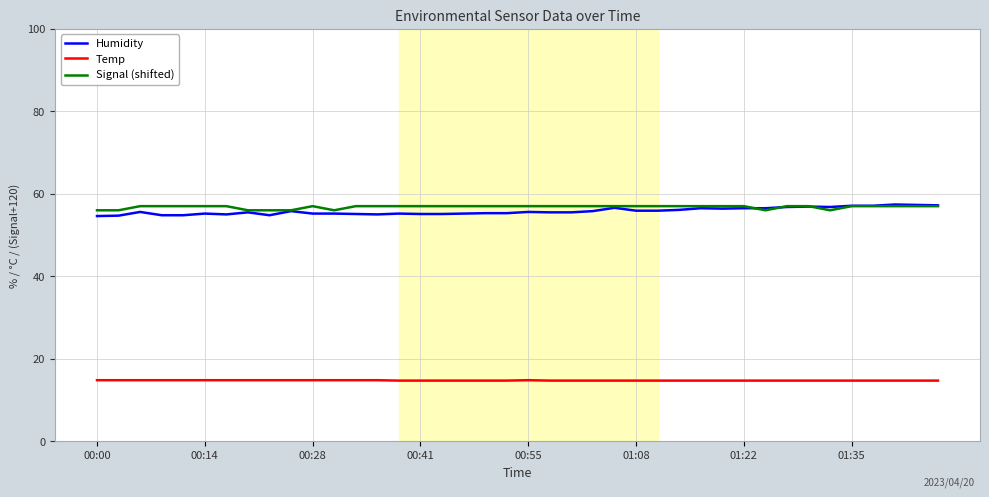

True or false: Signal (shifted) and Temp intersect in this chart.

False